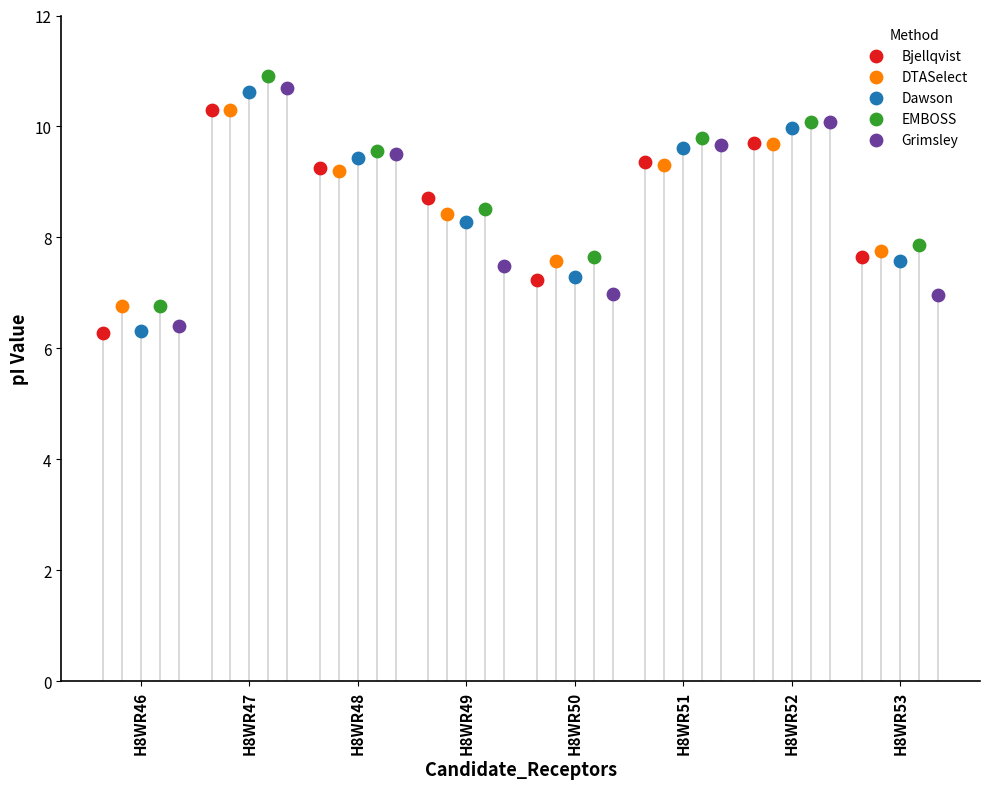

Which series has the widest spread of Y values?

Dawson